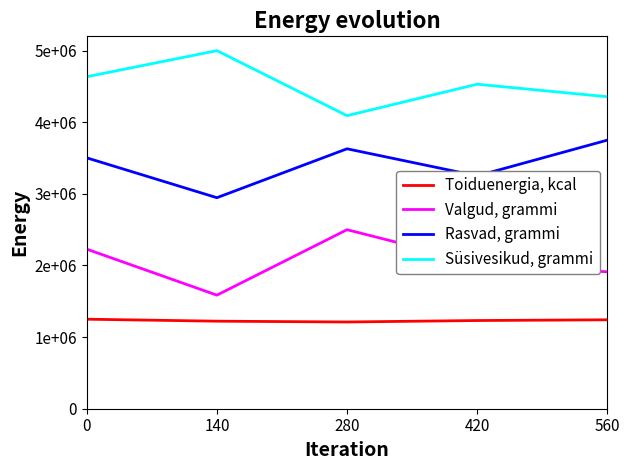

List the series in order of their peak value, lowest first.

Toiduenergia, kcal, Valgud, grammi, Rasvad, grammi, Süsivesikud, grammi